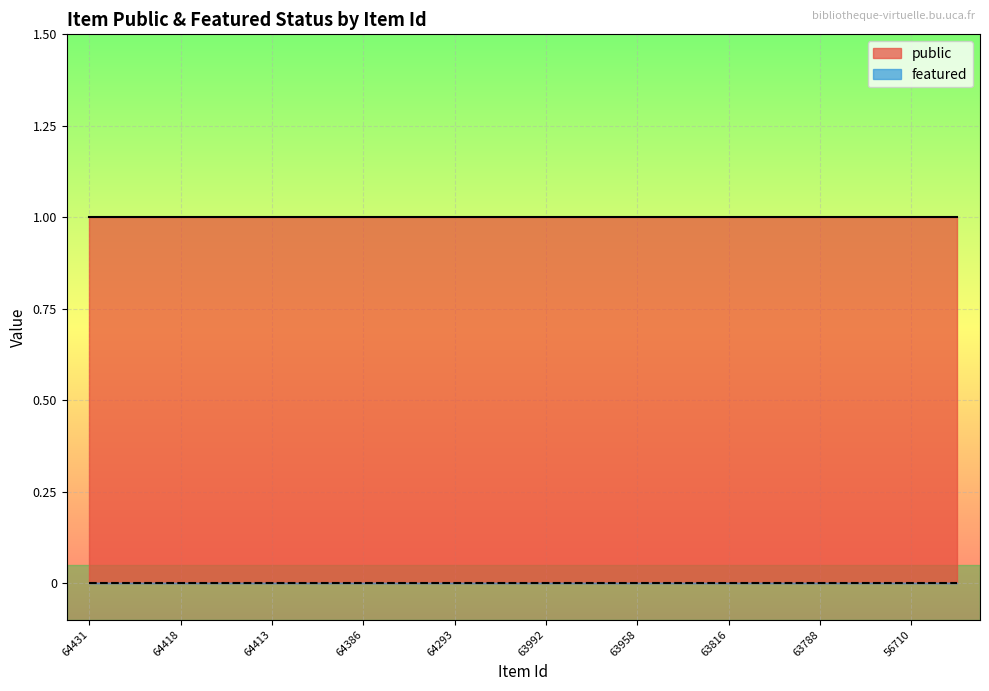

The value of public at 63816 is 2. True or false?

False